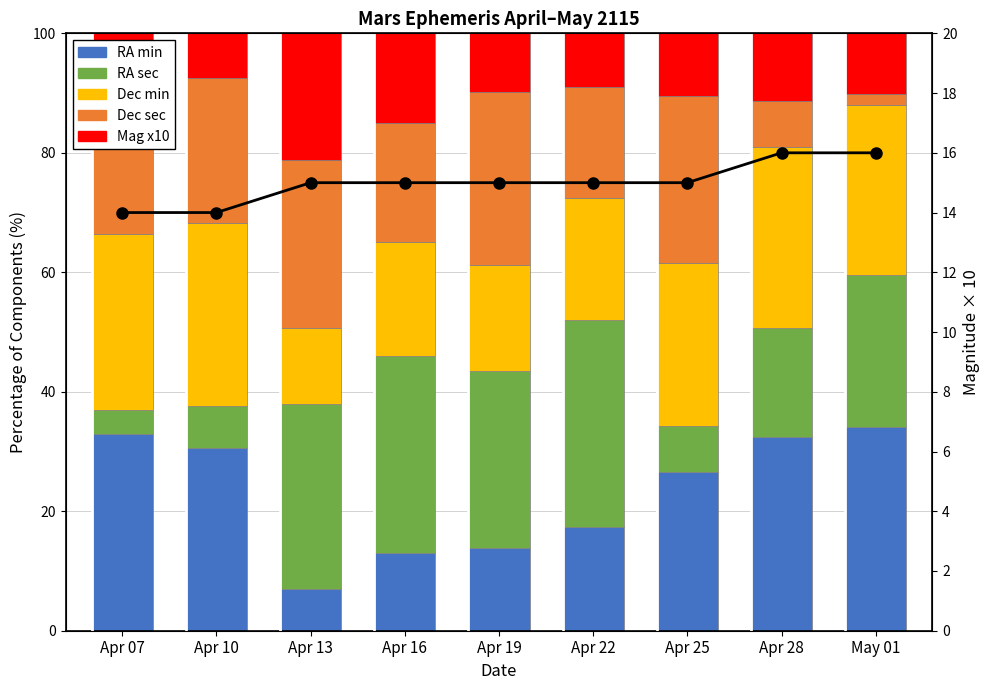

Which series has the largest range (max minus min)?

RA sec